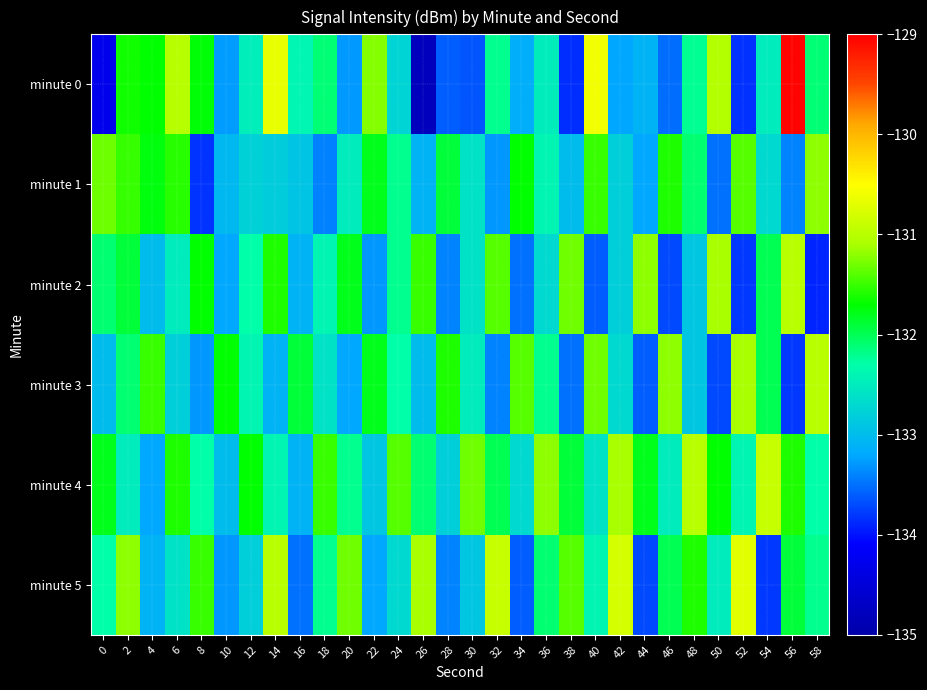

Reading left to right, transcribe all the data shown in this chart.

minute 0: 0=-134.3	2=-131.6	4=-131.7	6=-131.0	8=-131.7	10=-133.3	12=-132.5	14=-130.7	16=-132.4	18=-132.1	20=-133.3	22=-131.2	24=-132.7	26=-134.8	28=-133.6	30=-133.6	32=-132.2	34=-133.2	36=-132.5	38=-133.9	40=-130.6	42=-133.2	44=-133.1	46=-133.5	48=-132.2	50=-131.0	52=-133.8	54=-132.5	56=-129.0	58=-132.1
minute 1: 0=-131.3	2=-131.5	4=-131.8	6=-131.6	8=-133.8	10=-133.0	12=-132.8	14=-132.8	16=-132.9	18=-133.4	20=-132.5	22=-131.8	24=-132.2	26=-133.1	28=-131.9	30=-132.6	32=-133.3	34=-131.7	36=-132.4	38=-133.0	40=-131.5	42=-132.8	44=-133.2	46=-131.6	48=-132.1	50=-133.5	52=-131.4	54=-132.7	56=-133.4	58=-131.2
minute 2: 0=-132.1	2=-131.9	4=-133.0	6=-132.5	8=-131.7	10=-133.2	12=-132.3	14=-131.6	16=-133.1	18=-132.4	20=-131.8	22=-133.3	24=-132.2	26=-131.5	28=-133.4	30=-132.6	32=-131.4	34=-133.5	36=-132.7	38=-131.3	40=-133.6	42=-132.8	44=-131.2	46=-133.7	48=-132.9	50=-131.1	52=-133.8	54=-132.0	56=-131.0	58=-133.9
minute 3: 0=-133.0	2=-132.1	4=-131.5	6=-132.8	8=-133.3	10=-131.7	12=-132.4	14=-133.1	16=-131.9	18=-132.6	20=-133.2	22=-131.8	24=-132.3	26=-133.0	28=-131.6	30=-132.5	32=-133.4	34=-131.4	36=-132.2	38=-133.5	40=-131.3	42=-132.7	44=-133.6	46=-131.2	48=-132.9	50=-133.7	52=-131.1	54=-132.0	56=-133.8	58=-131.0
minute 4: 0=-131.8	2=-132.5	4=-133.2	6=-131.6	8=-132.3	10=-133.0	12=-131.7	14=-132.4	16=-133.1	18=-131.5	20=-132.2	22=-132.9	24=-131.4	26=-132.1	28=-132.8	30=-131.3	32=-132.0	34=-132.7	36=-131.2	38=-131.9	40=-132.6	42=-131.1	44=-131.8	46=-132.5	48=-131.0	50=-131.7	52=-132.4	54=-130.9	56=-131.6	58=-132.3
minute 5: 0=-132.3	2=-131.2	4=-133.1	6=-132.6	8=-131.5	10=-133.3	12=-132.8	14=-131.0	16=-133.5	18=-132.2	20=-131.3	22=-133.2	24=-132.7	26=-131.1	28=-133.4	30=-132.9	32=-130.9	34=-133.6	36=-132.1	38=-131.4	40=-132.4	42=-130.8	44=-133.7	46=-132.0	48=-131.6	50=-132.5	52=-130.7	54=-133.8	56=-131.9	58=-132.2